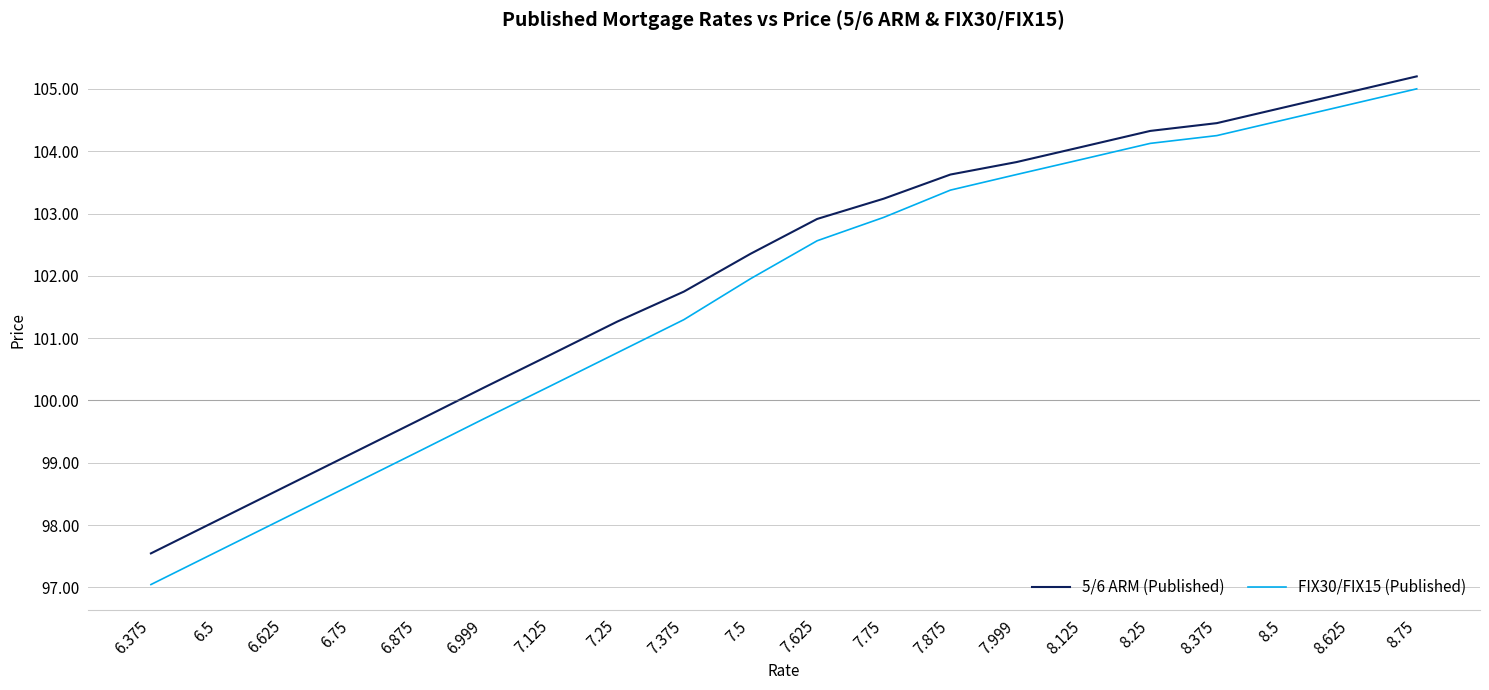

Which category has the lowest value across all series?

6.375